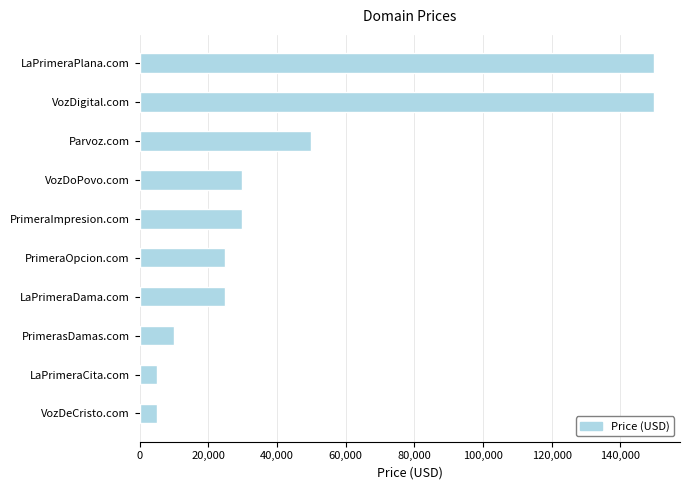

What is the label of the 5th bar from the top?

PrimeraImpresion.com